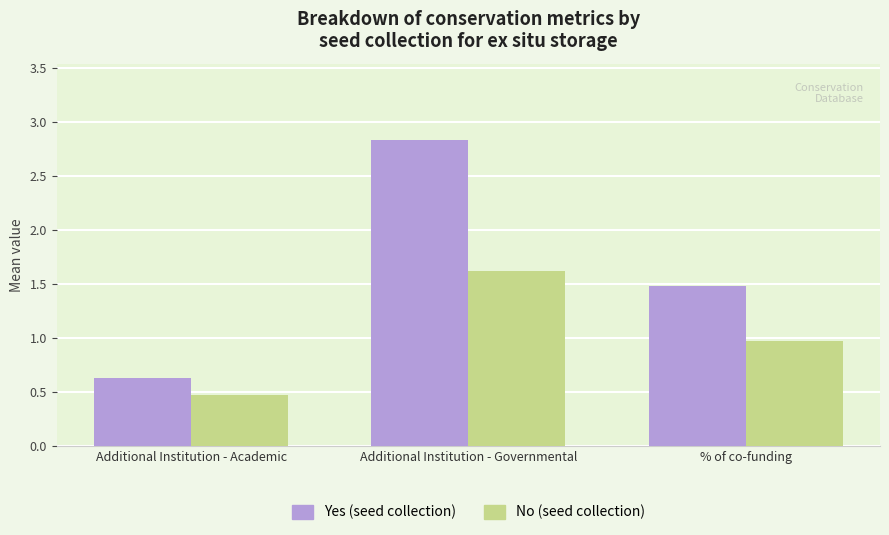

Reading left to right, what are all the values shown in this chart?

Yes (seed collection): Additional Institution - Academic=0.6	Additional Institution - Governmental=2.8	% of co-funding=1.5
No (seed collection): Additional Institution - Academic=0.5	Additional Institution - Governmental=1.6	% of co-funding=1.0